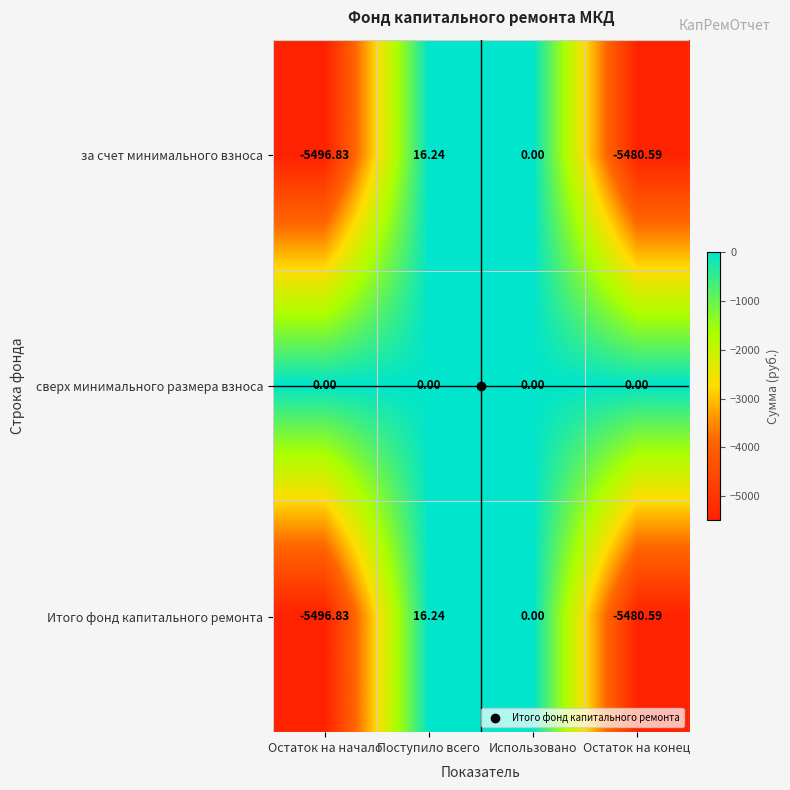

At which category is the sum across all series the highest?

Поступило всего